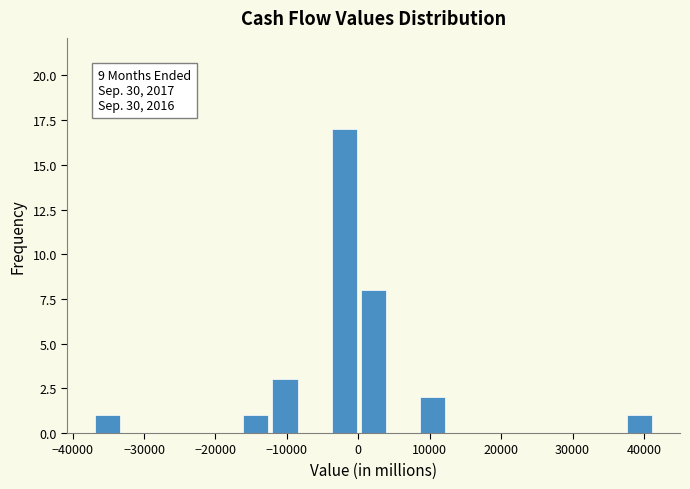

Over which range of the x-axis is the bar tallest?

-4000 to 0